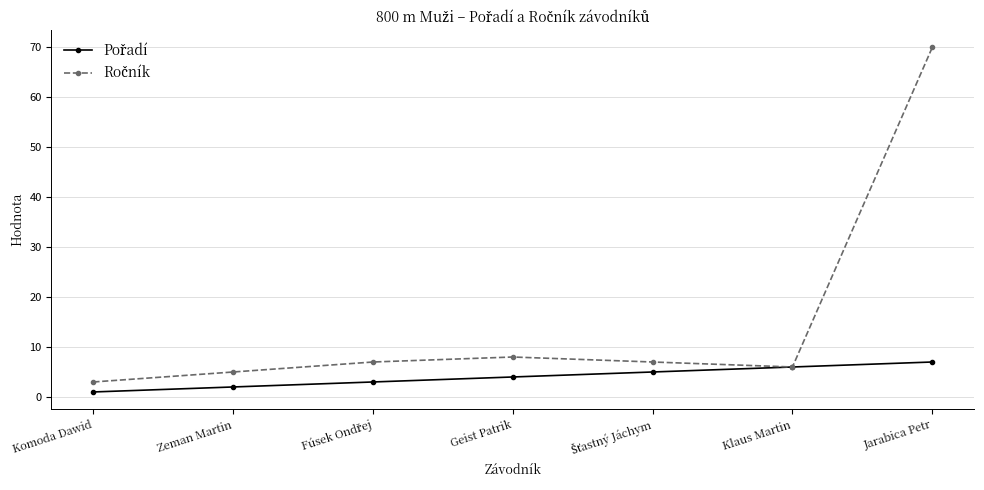

What is the label of the 6th point from the right?

Zeman Martin